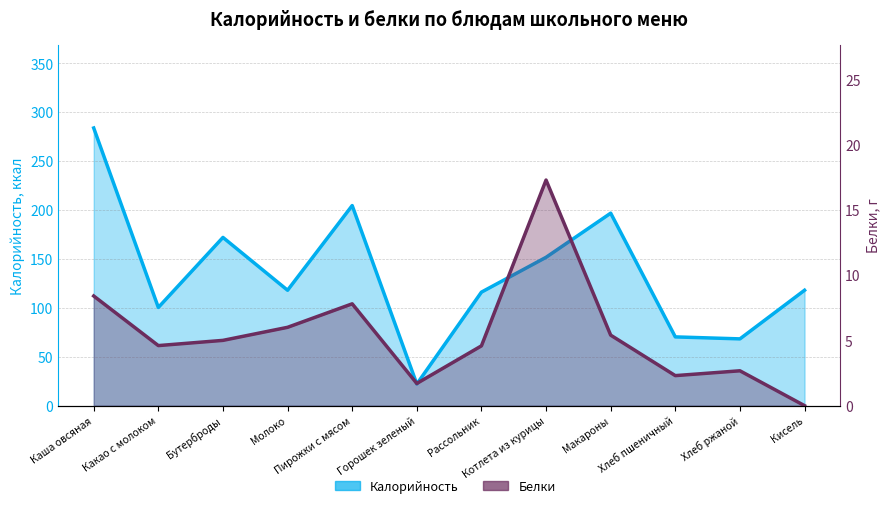

The value of Калорийность at Бутерброды is 105.9. True or false?

False